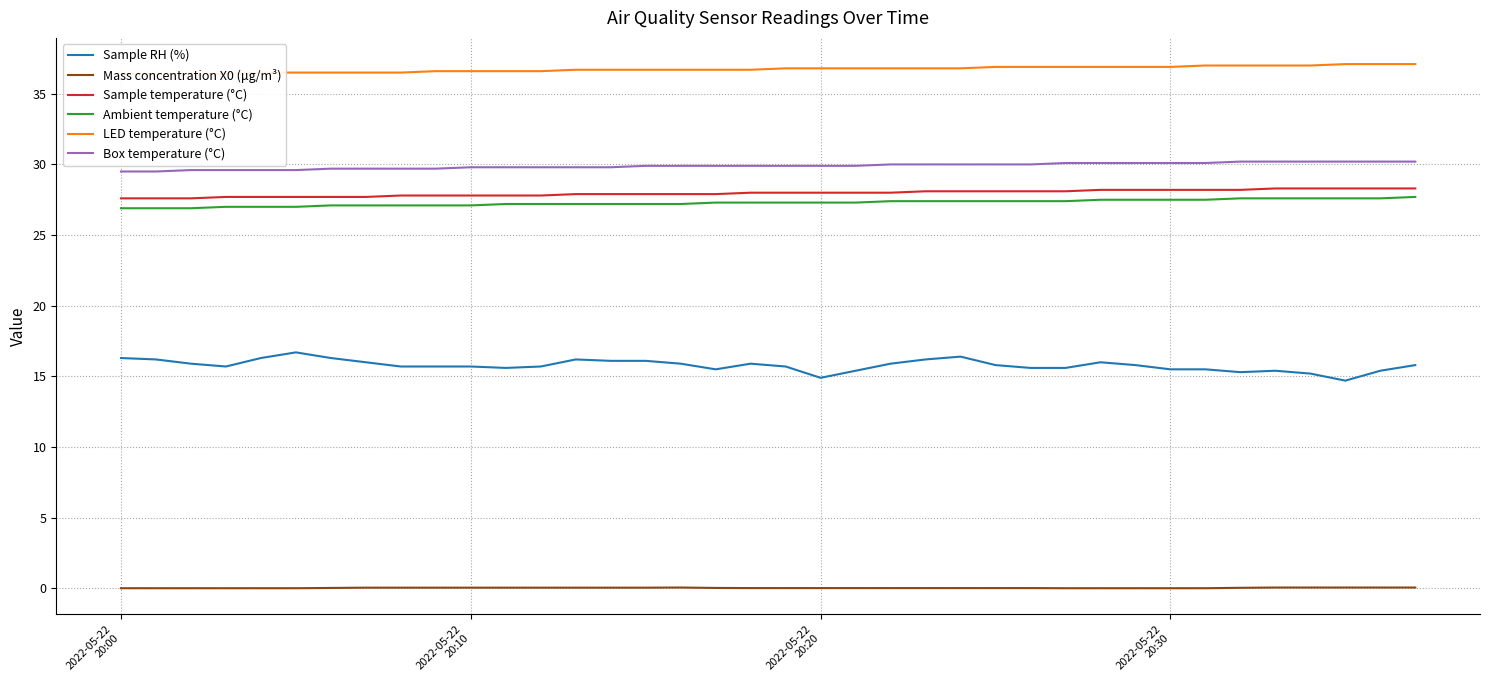

True or false: Box temperature (°C) and Sample RH (%) cross at least once.

False